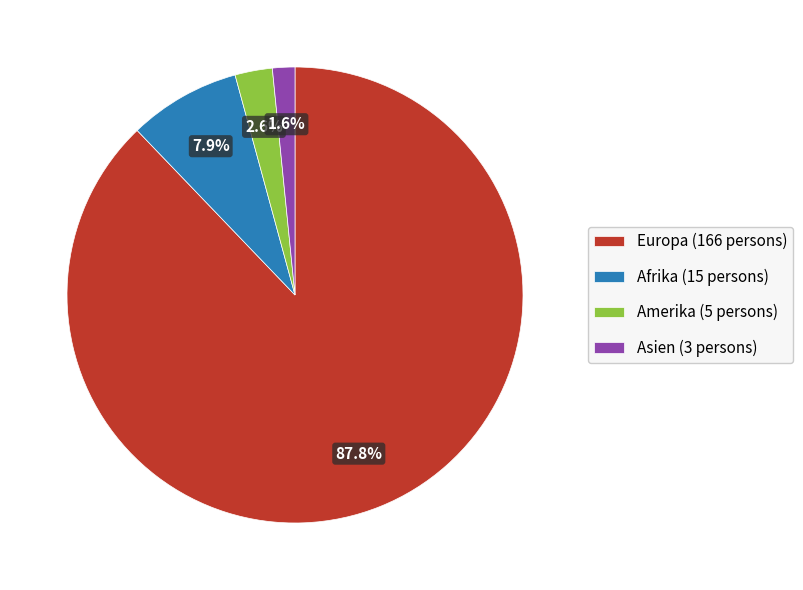

Which slice represents more than half of the pie?

Europa (166 persons)